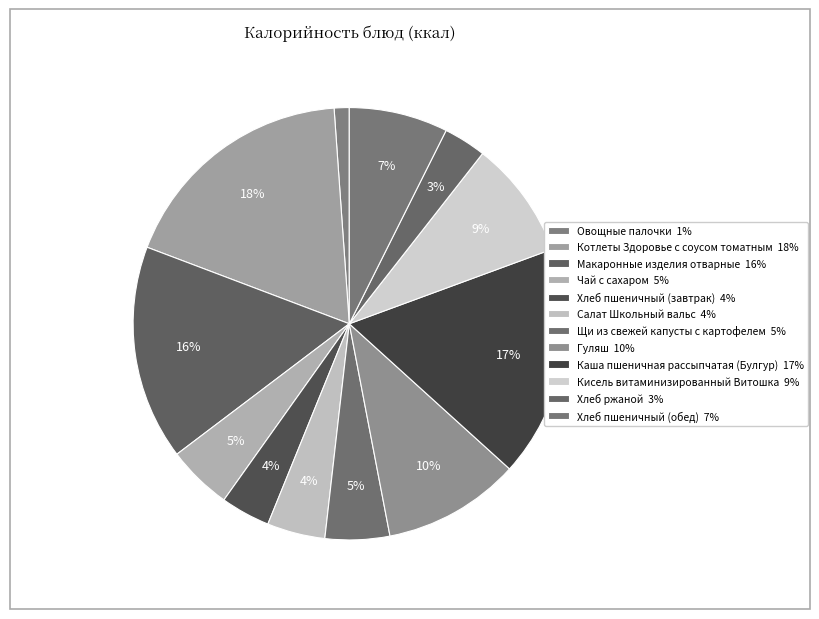

What is the smallest slice in the pie chart?

Овощные палочки